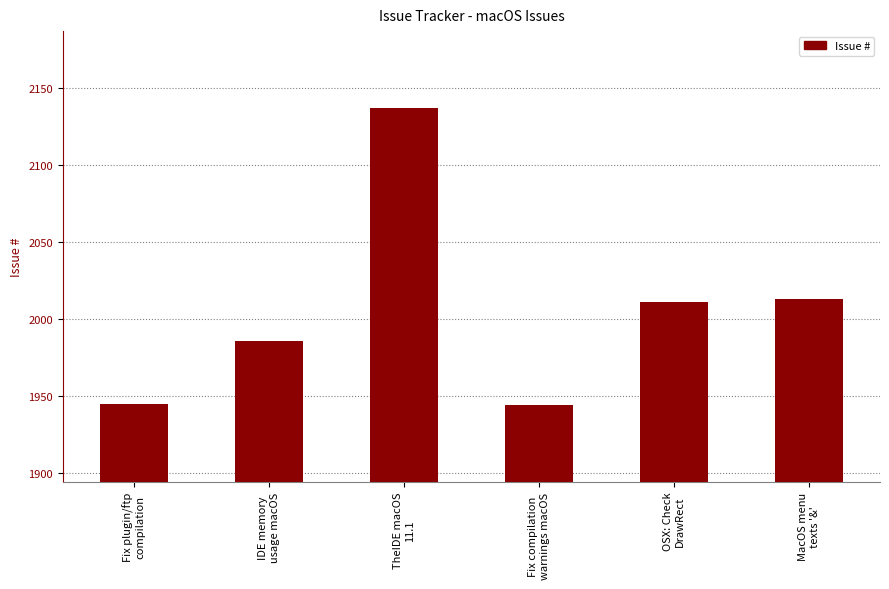

What is the sum of all values?

12036